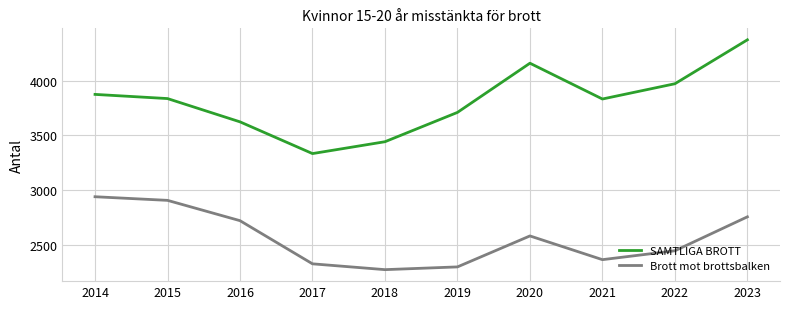

What is the total value across all series at 2017?

5666